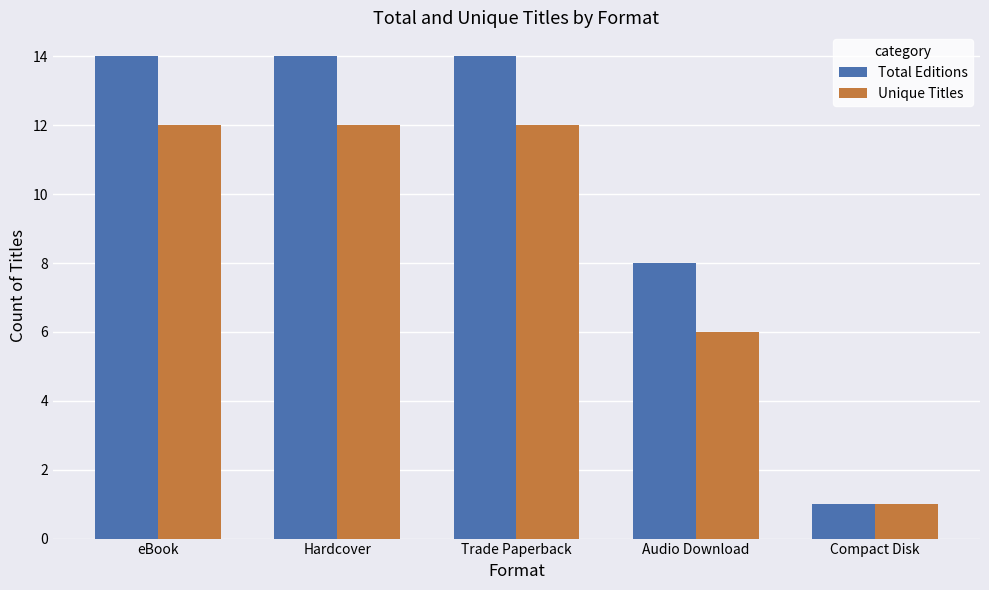

The value of Unique Titles at Audio Download is 6. True or false?

True